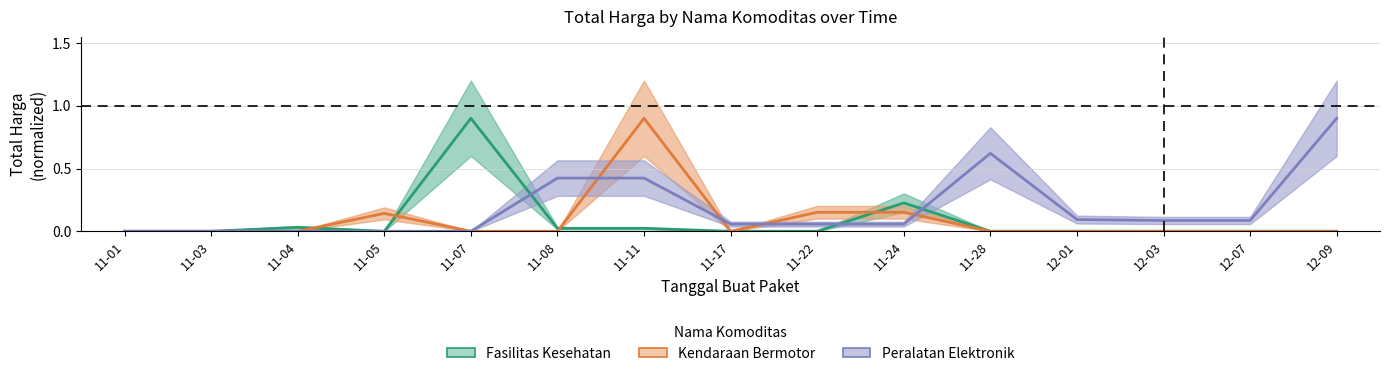

Is it true that Kendaraan Bermotor equals 0.2 at 11-24?

True